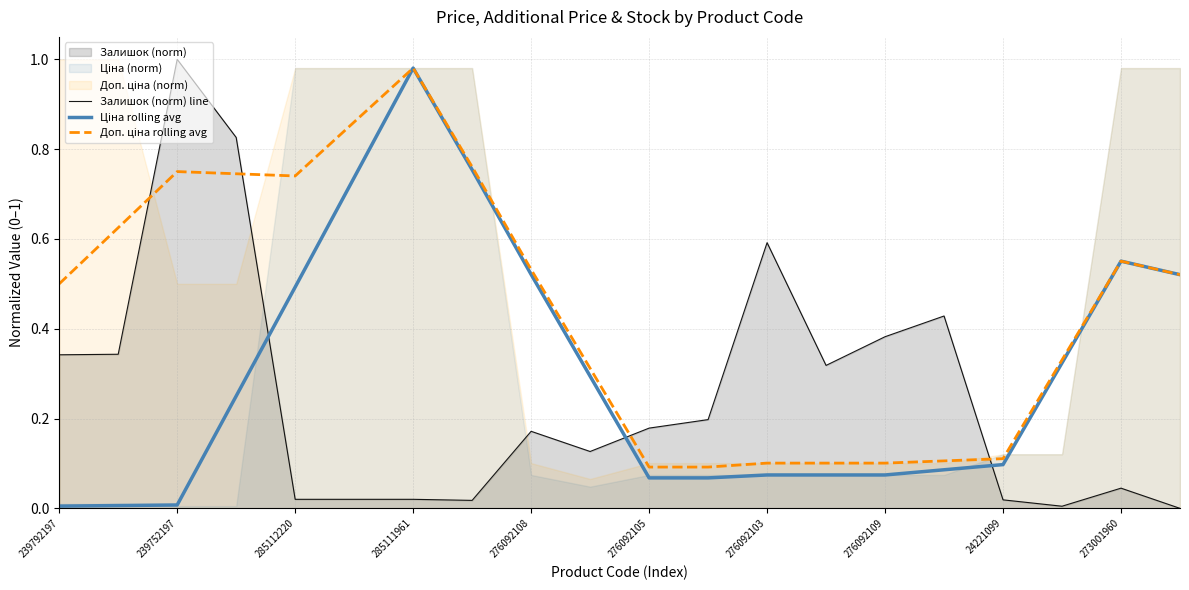

Which category has the highest value in the Залишок (norm) line series?

239752197